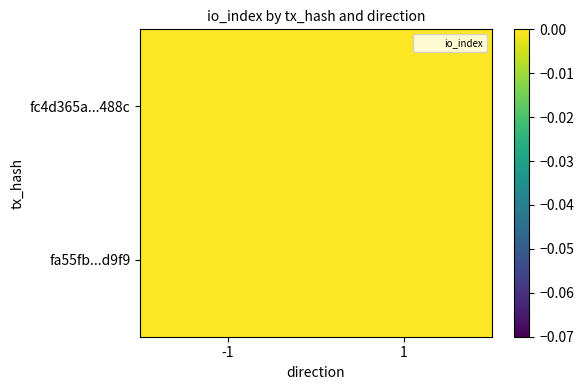

Which series changed the most between -1 and 1?

fc4d365a...488c